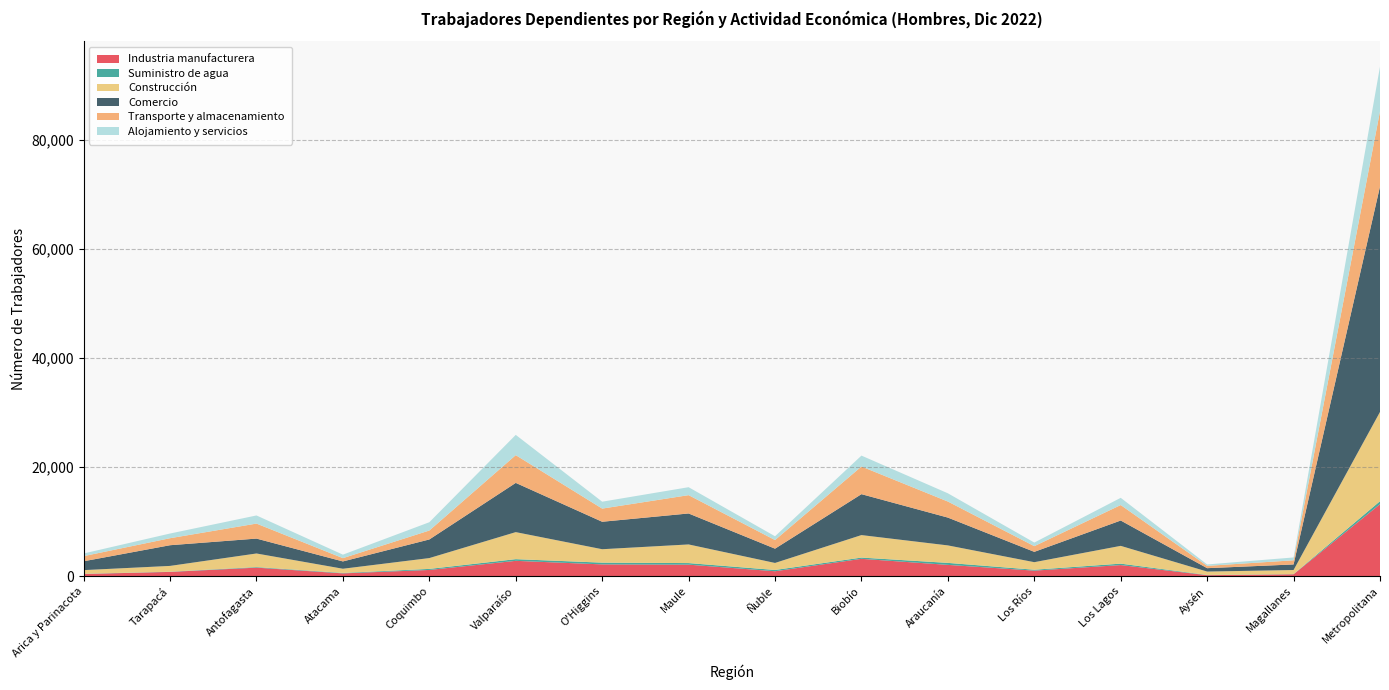

Reading left to right, transcribe all the data shown in this chart.

Industria manufacturera: 372	753	1534	483	1110	2784	2131	2083	873	3154	2043	987	2006	149	318	13184
Suministro de agua: 39	37	107	82	195	310	324	291	235	230	366	166	265	47	31	550
Construcción: 668	1064	2494	768	1987	4962	2463	3421	1288	4129	3209	1385	3263	618	750	16388
Comercio: 1628	3798	2734	1342	3418	9040	5042	5686	2624	7514	5107	1897	4653	624	1023	41390
Transporte y almacenamiento: 943	1289	2756	606	1641	5094	2417	3364	1580	5076	2947	1047	2841	425	761	13806
Alojamiento y servicios: 486	859	1492	640	1521	3721	1267	1461	699	2002	1513	658	1326	257	524	8199